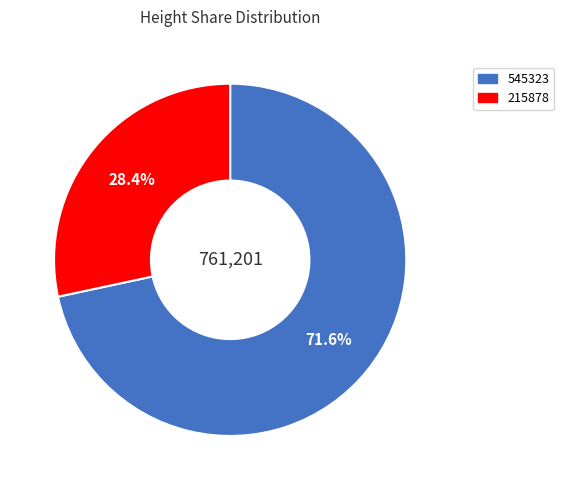

To the nearest percent, what percentage of the pie is 215878?

28%